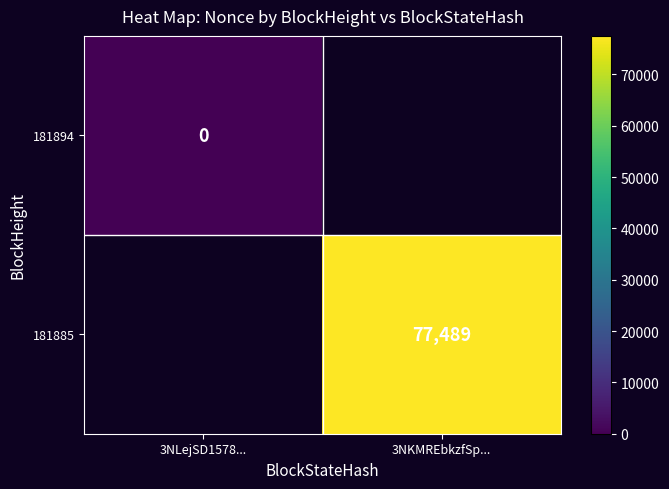

True or false: 181885 has a value of 39805 at 3NKMREbkzfSp....

False